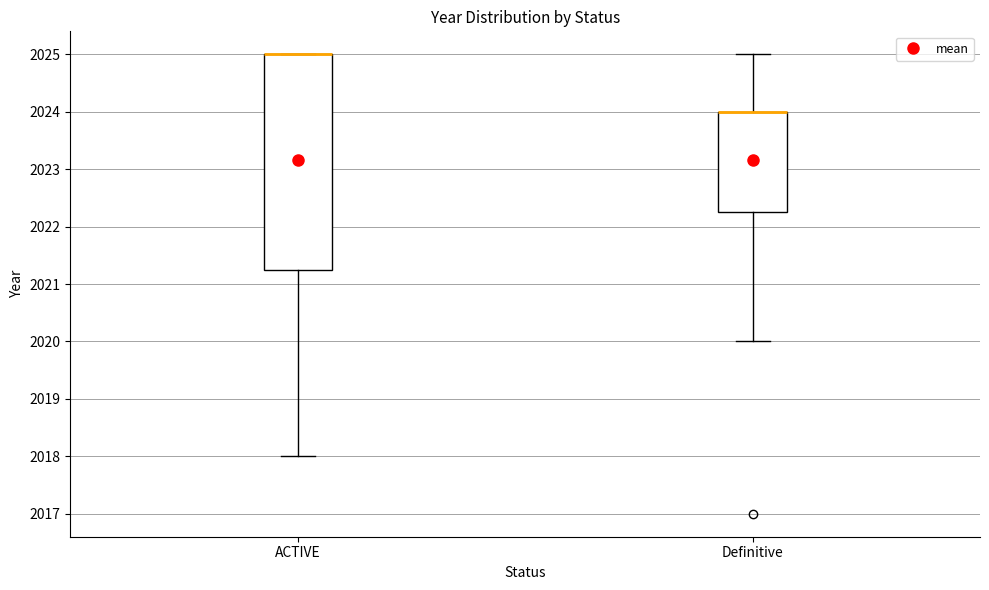

Comparing the boxes themselves (not the whiskers), which one is the tallest?

ACTIVE